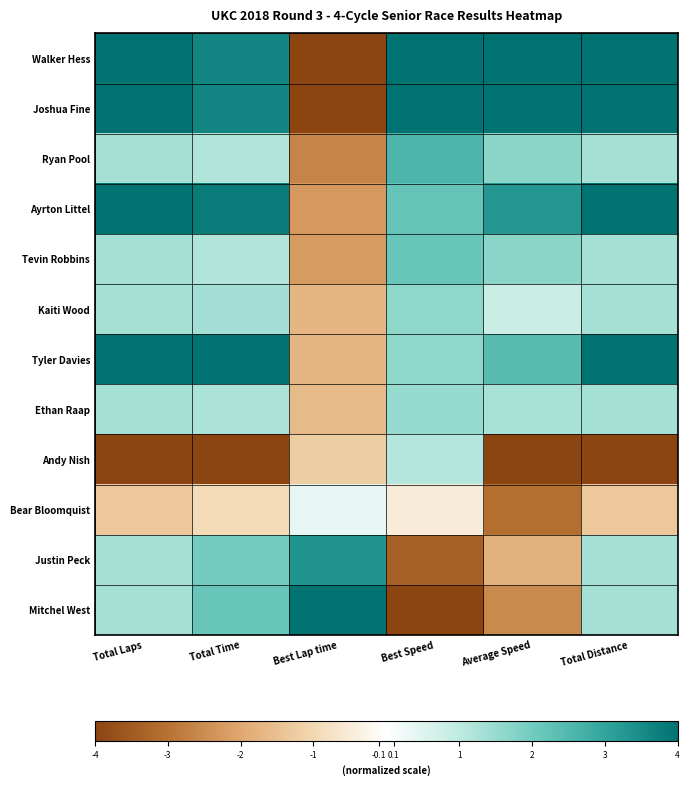

Reading right to left, transcribe all the data shown in this chart.

Walker Hess: Total Distance=4.0	Average Speed=4.0	Best Speed=4.0	Best Lap time=-4.0	Total Time=3.6	Total Laps=4.0
Joshua Fine: Total Distance=4.0	Average Speed=4.0	Best Speed=4.0	Best Lap time=-4.0	Total Time=3.6	Total Laps=4.0
Ryan Pool: Total Distance=1.3	Average Speed=1.7	Best Speed=2.6	Best Lap time=-2.6	Total Time=1.2	Total Laps=1.3
Ayrton Littel: Total Distance=4.0	Average Speed=3.3	Best Speed=2.2	Best Lap time=-2.3	Total Time=3.8	Total Laps=4.0
Tevin Robbins: Total Distance=1.3	Average Speed=1.7	Best Speed=2.2	Best Lap time=-2.2	Total Time=1.2	Total Laps=1.3
Kaiti Wood: Total Distance=1.3	Average Speed=0.8	Best Speed=1.6	Best Lap time=-1.7	Total Time=1.3	Total Laps=1.3
Tyler Davies: Total Distance=4.0	Average Speed=2.4	Best Speed=1.6	Best Lap time=-1.7	Total Time=4.0	Total Laps=4.0
Ethan Raap: Total Distance=1.3	Average Speed=1.3	Best Speed=1.5	Best Lap time=-1.6	Total Time=1.2	Total Laps=1.3
Andy Nish: Total Distance=-4.0	Average Speed=-4.0	Best Speed=1.1	Best Lap time=-1.2	Total Time=-4.0	Total Laps=-4.0
Bear Bloomquist: Total Distance=-1.3	Average Speed=-3.1	Best Speed=-0.5	Best Lap time=0.4	Total Time=-0.9	Total Laps=-1.3
Justin Peck: Total Distance=1.3	Average Speed=-1.8	Best Speed=-3.3	Best Lap time=3.3	Total Time=2.0	Total Laps=1.3
Mitchel West: Total Distance=1.3	Average Speed=-2.6	Best Speed=-4.0	Best Lap time=4.0	Total Time=2.2	Total Laps=1.3